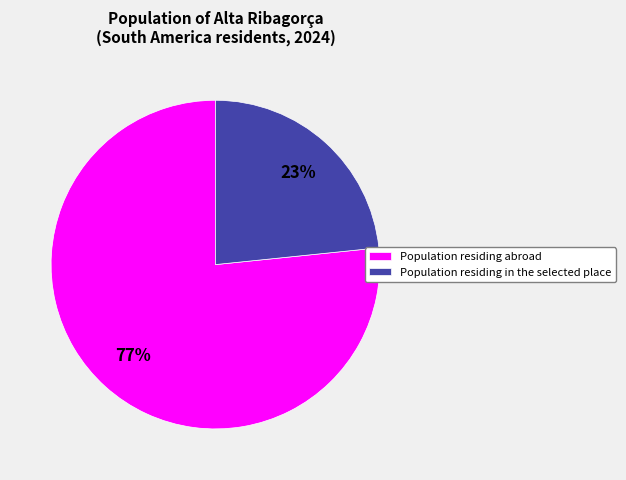

Which has a higher value, Population residing abroad or Population residing in the selected place?

Population residing abroad